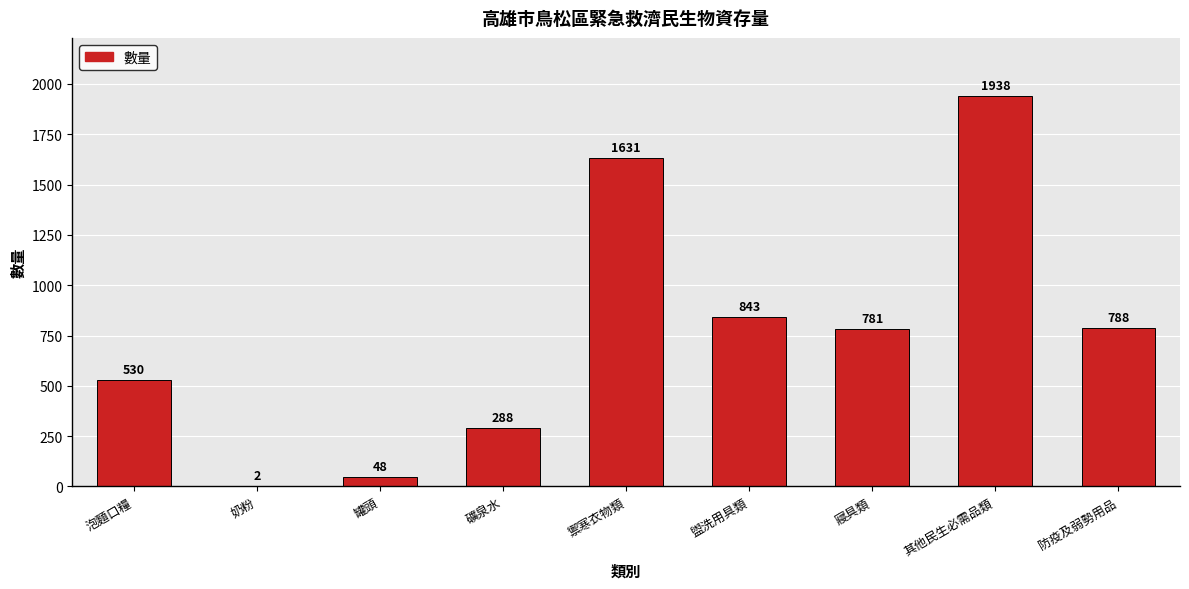

What is the approximate value at 其他民生必需品類, to the nearest 50?

1950